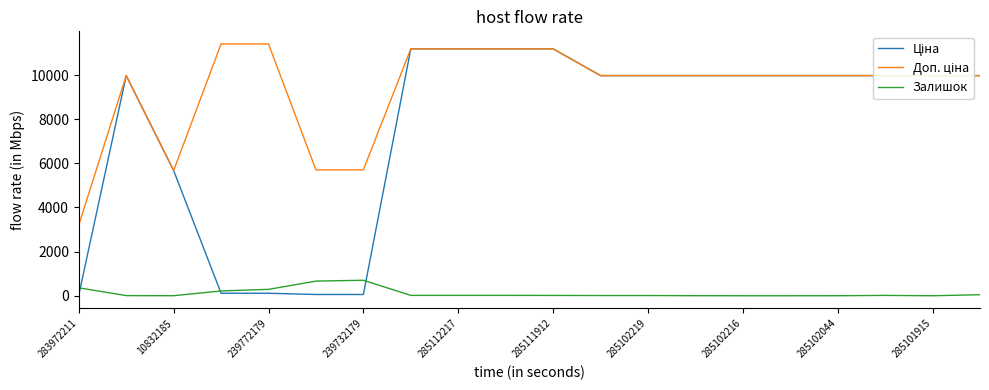

What is the maximum value shown in the chart?

11410.0